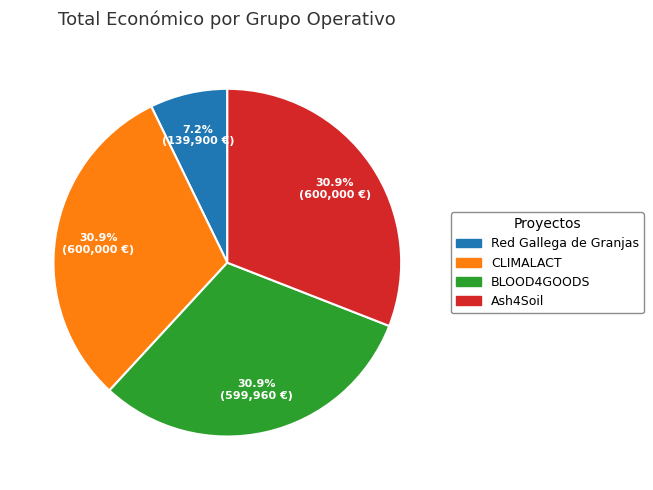

Which slice is the smallest?

Red Gallega de Granjas